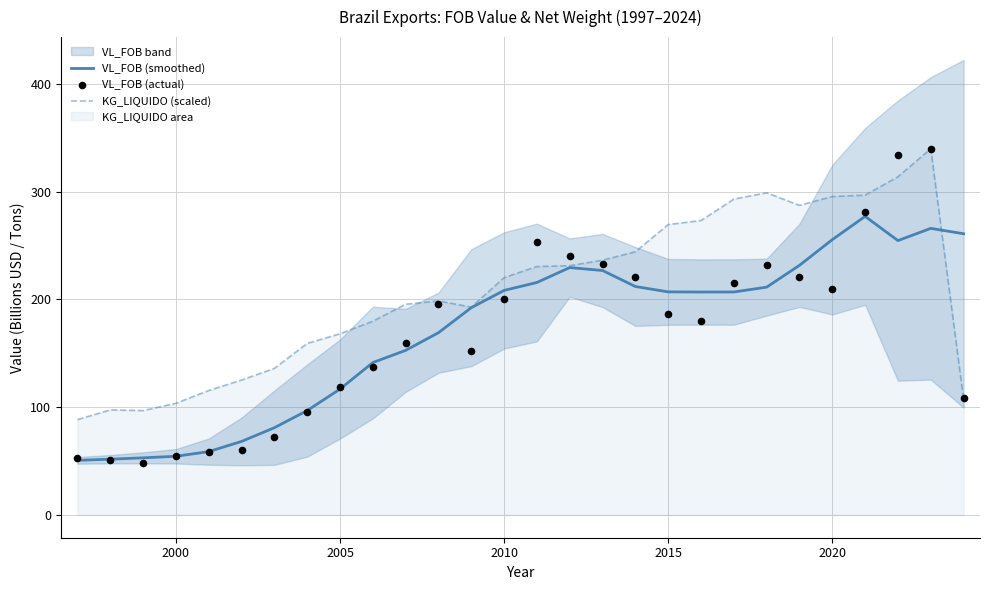

The value of VL_FOB (smoothed) at 2005 is 159.8. True or false?

False